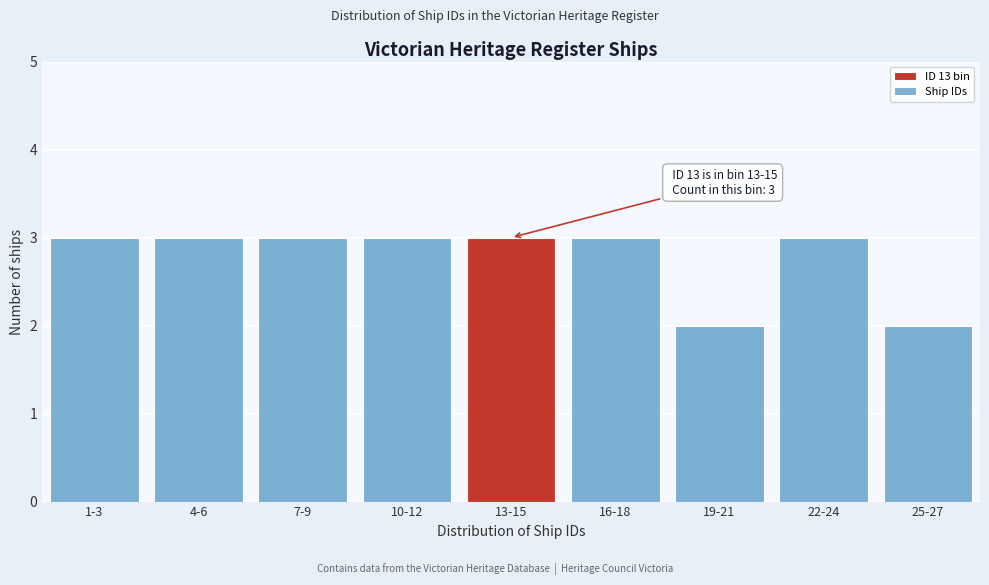

Reading right to left, extract all data points from this chart.

2	3	2	3	3	3	3	3	3